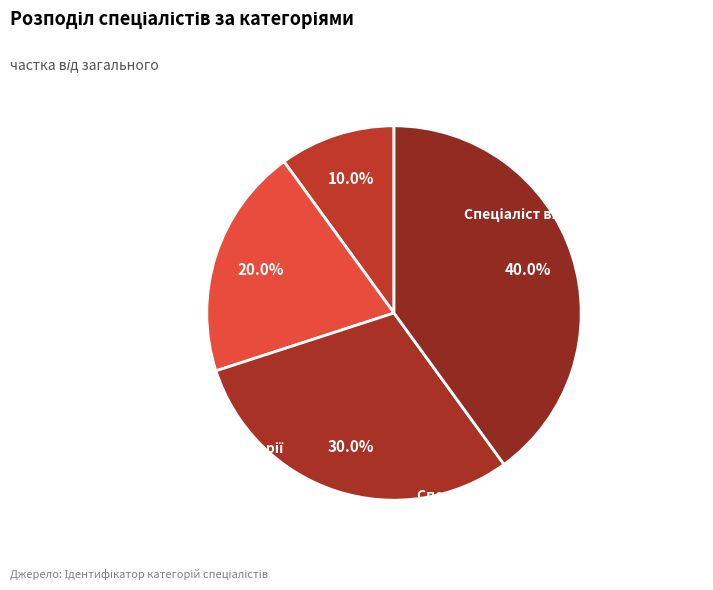

What is the change in value from Спеціаліст другої категорії to Спеціаліст першої категорії?

+1